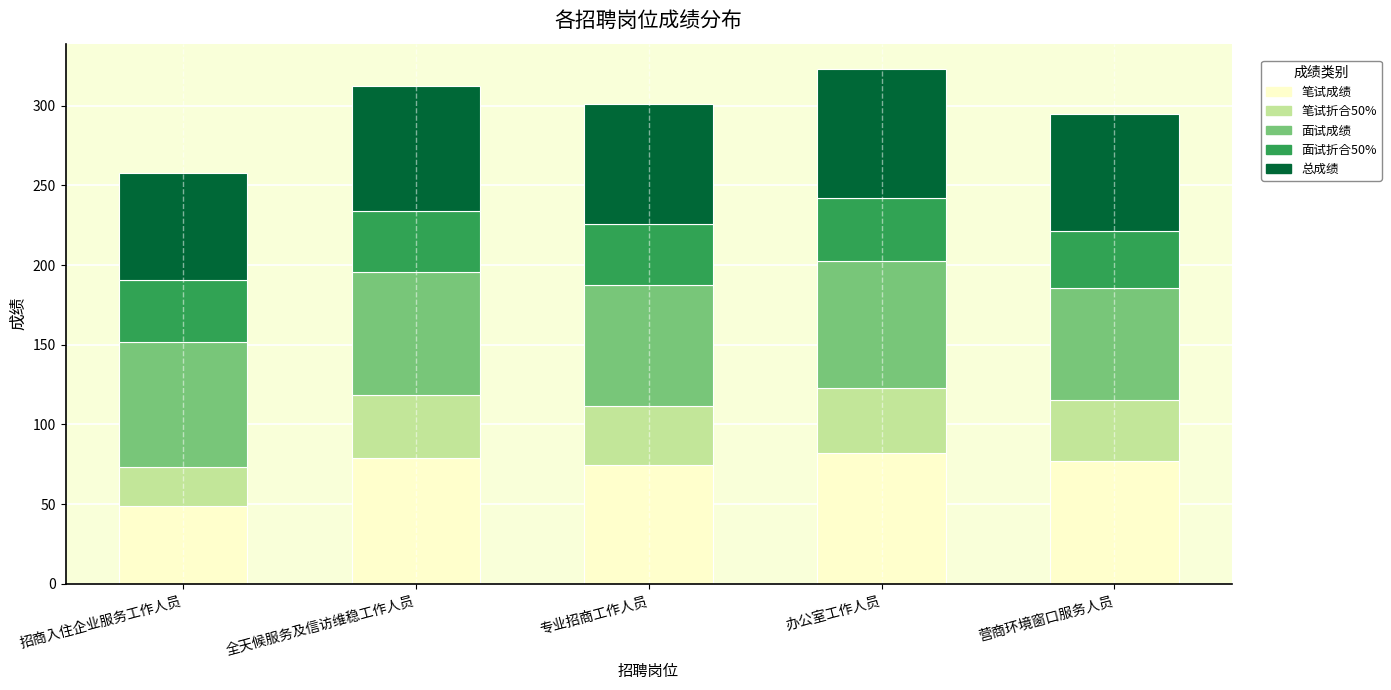

What is the lowest value of the 笔试成绩 series?

49.0